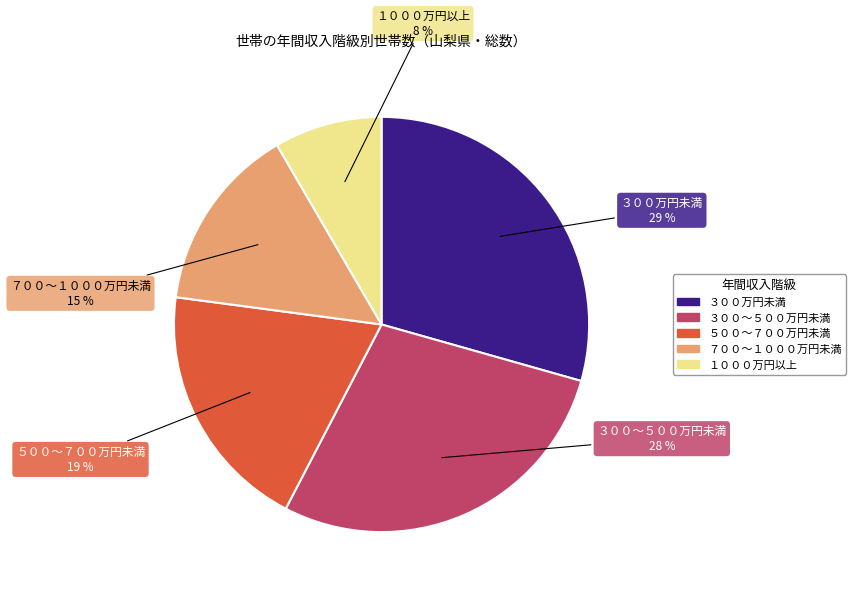

Which has a higher value, １０００万円以上 or ５００～７００万円未満?

５００～７００万円未満